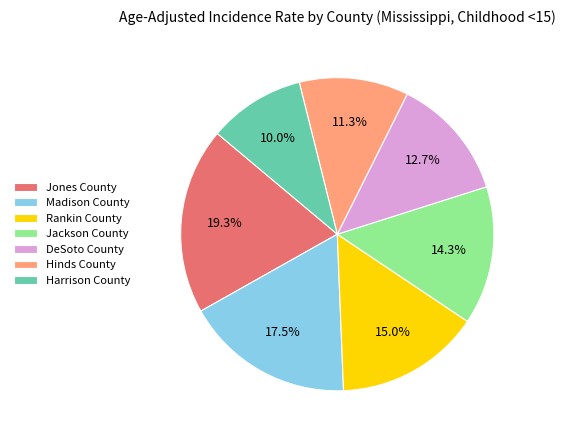

What is the smallest slice in the pie chart?

Harrison County